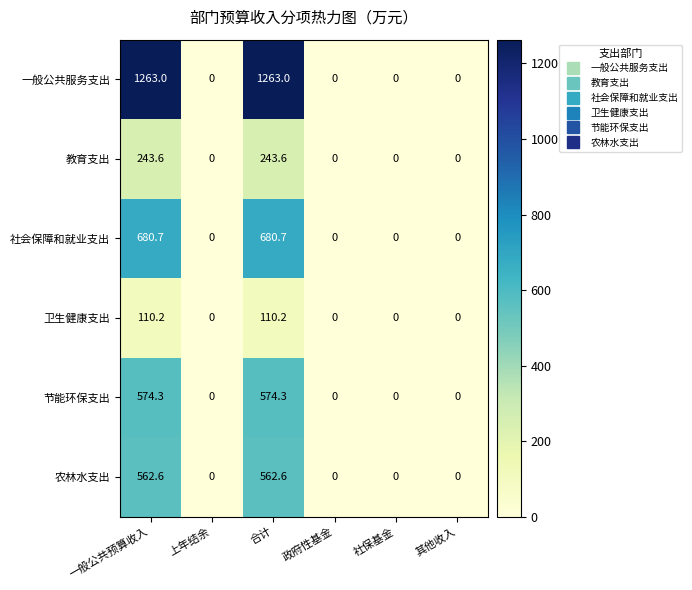

What is the maximum value for 节能环保支出?

574.3